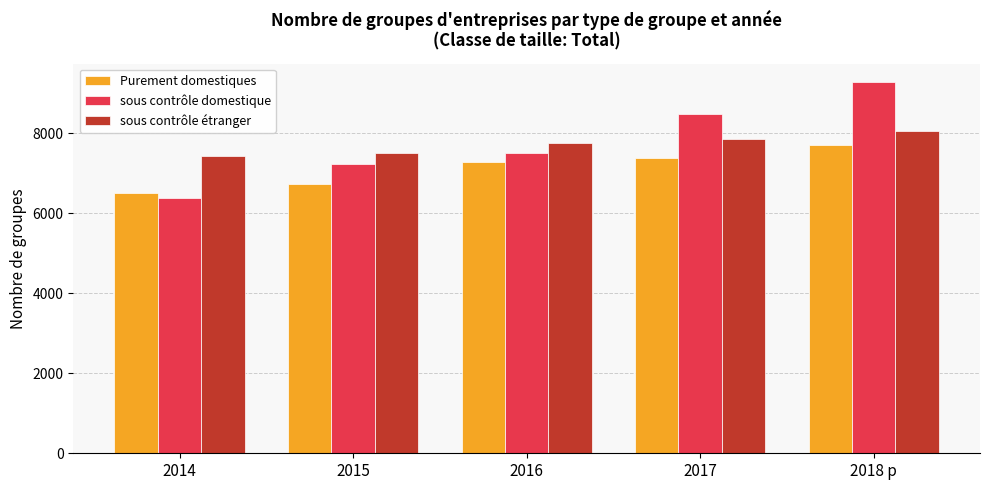

Is it true that Purement domestiques equals 3876 at 2018 p?

False